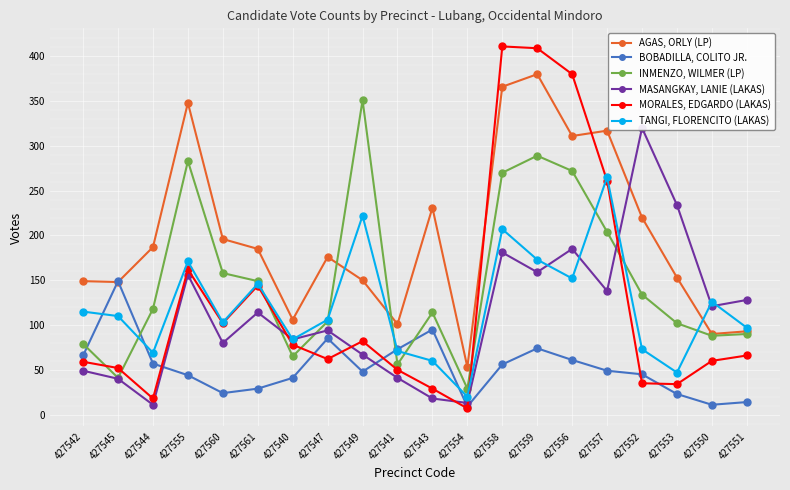

What is the sum of all MORALES, EDGARDO (LAKAS) values?

2501